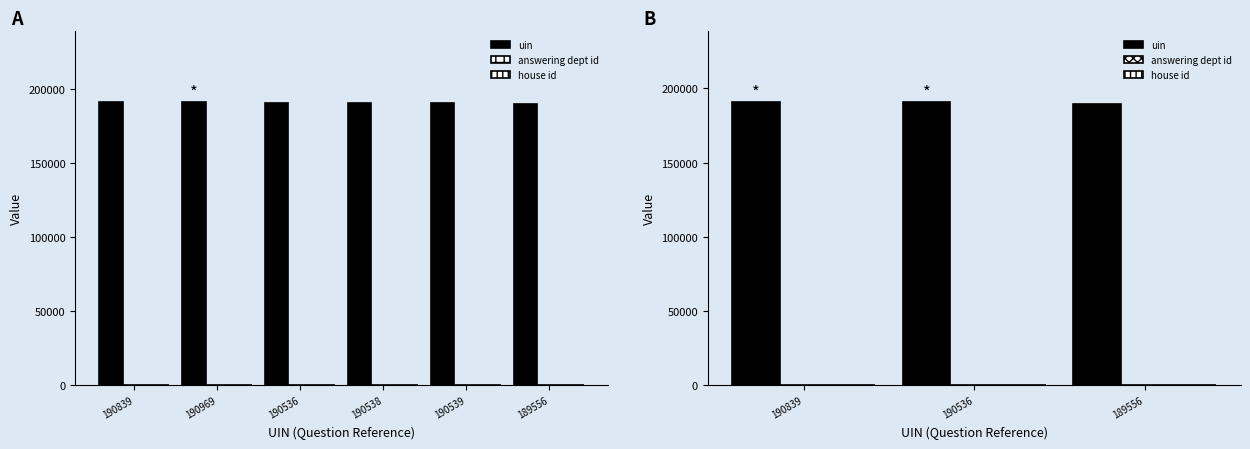

What is the approximate value of house id at 189556?

1